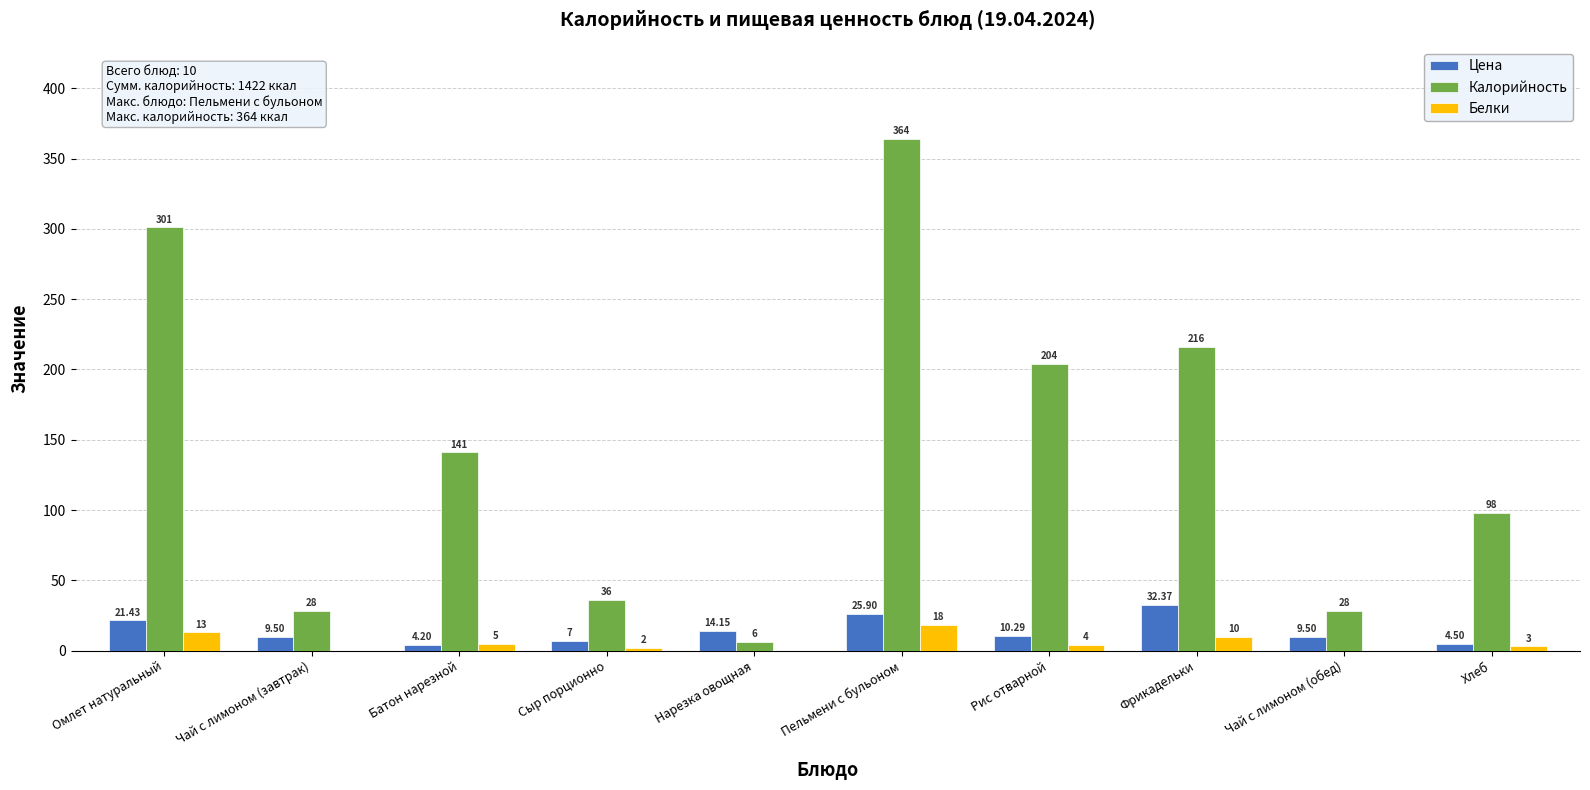

How many groups of bars are there?

10